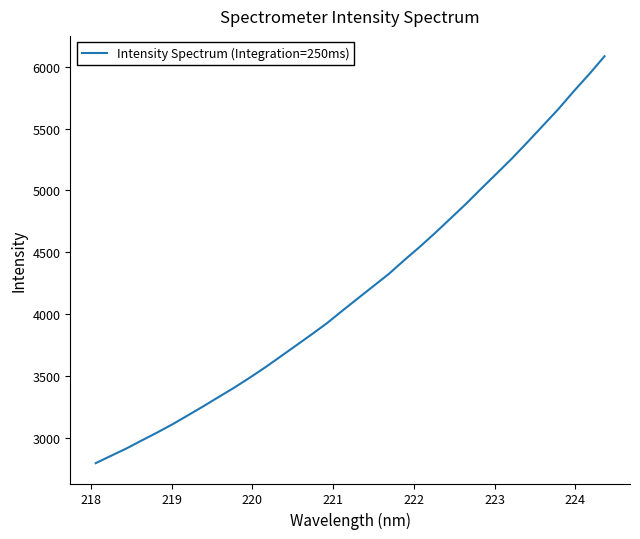

What is the smallest value displayed?

2799.8